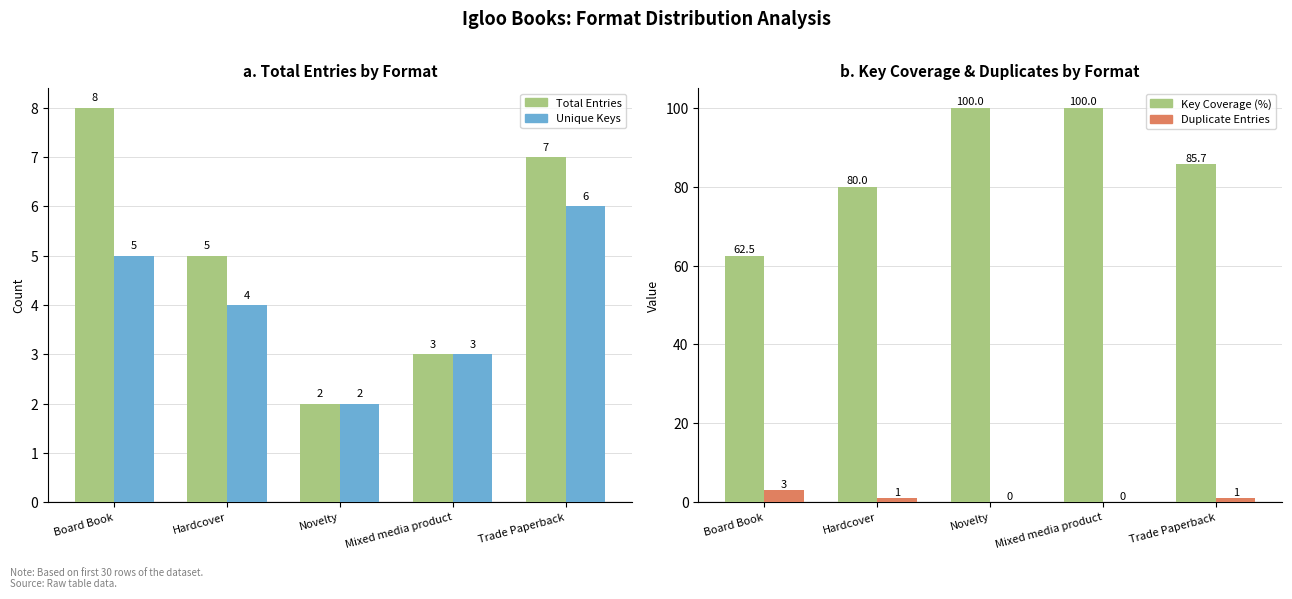

Which category has the lowest value across all series?

Novelty